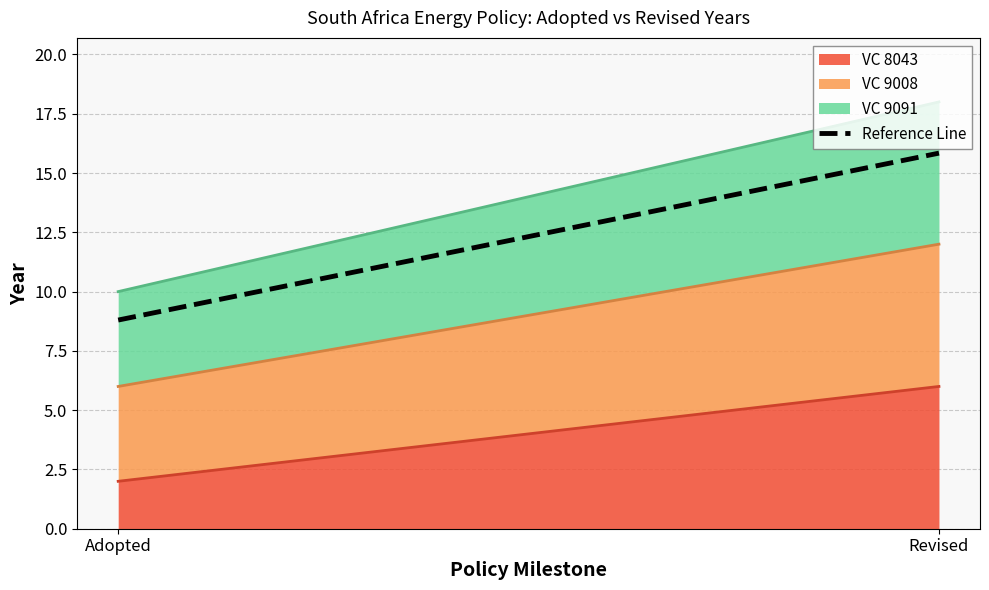

Does the chart display data point markers on the line(s)?

No